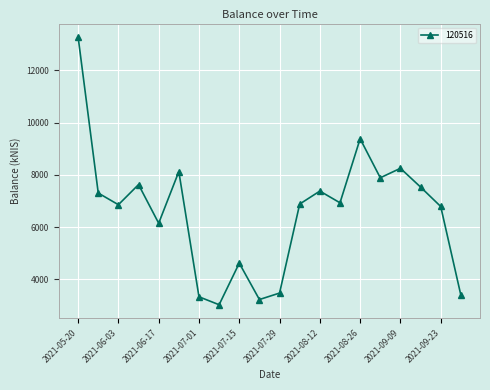

How many data points are above 6930?

10